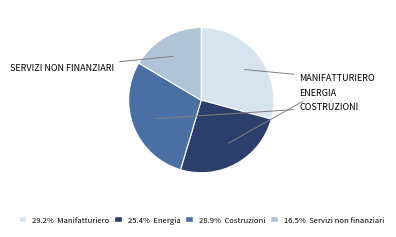

Is there a majority slice in this chart?

No